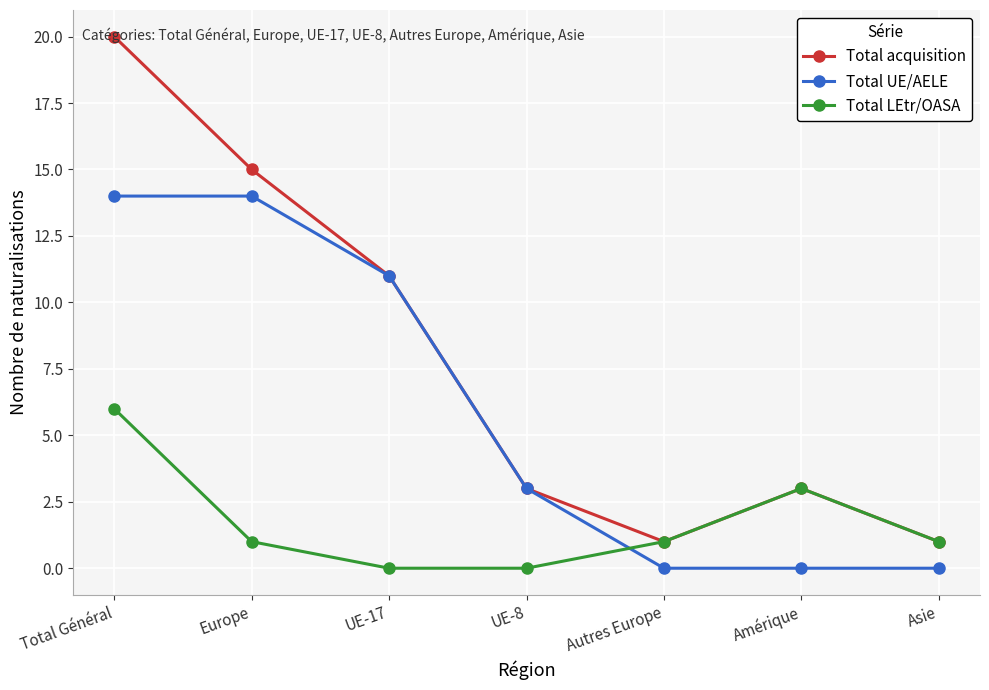

Rank the series by their average value, from lowest to highest.

Total LEtr/OASA, Total UE/AELE, Total acquisition